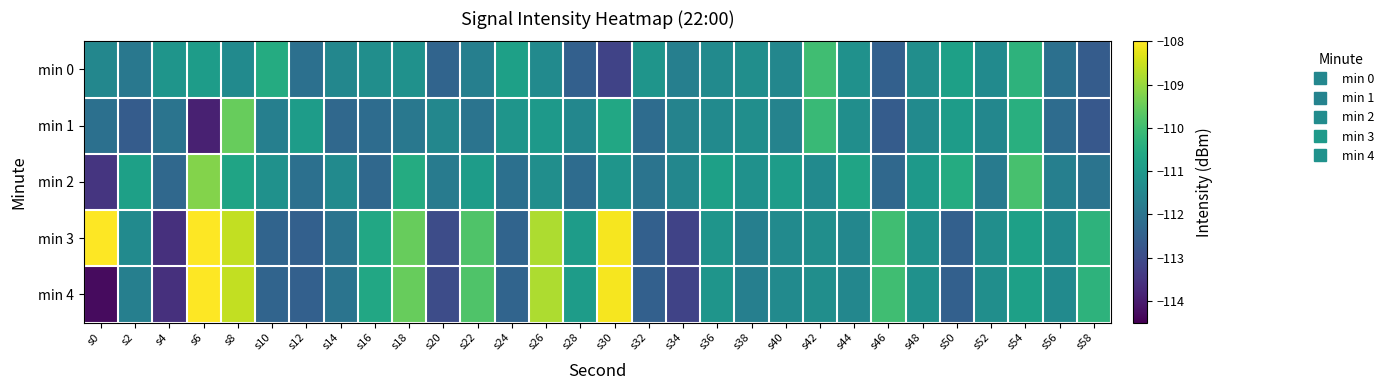

Reading left to right, extract all data points from this chart.

min 0: s0=-111.5	s2=-111.9	s4=-111.1	s6=-110.9	s8=-111.4	s10=-110.5	s12=-112.1	s14=-111.5	s16=-111.3	s18=-111.2	s20=-112.4	s22=-111.7	s24=-110.8	s26=-111.4	s28=-112.5	s30=-113.2	s32=-111.1	s34=-111.7	s36=-111.4	s38=-111.3	s40=-111.5	s42=-110.0	s44=-111.2	s46=-112.5	s48=-111.3	s50=-110.8	s52=-111.4	s54=-110.3	s56=-112.1	s58=-112.6
min 1: s0=-112.1	s2=-112.6	s4=-112.0	s6=-113.9	s8=-109.5	s10=-111.7	s12=-110.9	s14=-112.3	s16=-112.2	s18=-111.9	s20=-111.5	s22=-112.0	s24=-111.1	s26=-111.0	s28=-111.5	s30=-110.6	s32=-112.2	s34=-111.6	s36=-111.4	s38=-111.3	s40=-111.6	s42=-110.1	s44=-111.3	s46=-112.6	s48=-111.4	s50=-110.9	s52=-111.5	s54=-110.4	s56=-112.2	s58=-112.7
min 2: s0=-113.5	s2=-110.8	s4=-112.3	s6=-109.2	s8=-110.7	s10=-111.2	s12=-112.1	s14=-111.4	s16=-112.3	s18=-110.5	s20=-111.8	s22=-110.9	s24=-112.1	s26=-111.3	s28=-112.2	s30=-111.1	s32=-112.0	s34=-111.5	s36=-110.8	s38=-111.2	s40=-110.9	s42=-111.4	s44=-110.7	s46=-112.3	s48=-111.0	s50=-110.5	s52=-111.8	s54=-109.9	s56=-111.7	s58=-112.0
min 3: s0=-108.0	s2=-111.4	s4=-113.6	s6=-108.0	s8=-108.6	s10=-112.4	s12=-112.5	s14=-112.0	s16=-110.6	s18=-109.5	s20=-113.0	s22=-109.8	s24=-112.4	s26=-108.8	s28=-110.9	s30=-108.1	s32=-112.5	s34=-113.2	s36=-111.1	s38=-111.7	s40=-111.4	s42=-111.3	s44=-111.5	s46=-110.0	s48=-111.2	s50=-112.5	s52=-111.3	s54=-110.8	s56=-111.4	s58=-110.3
min 4: s0=-114.3	s2=-111.7	s4=-113.6	s6=-108.0	s8=-108.6	s10=-112.4	s12=-112.5	s14=-112.0	s16=-110.6	s18=-109.5	s20=-113.0	s22=-109.8	s24=-112.4	s26=-108.8	s28=-110.9	s30=-108.1	s32=-112.5	s34=-113.2	s36=-111.1	s38=-111.7	s40=-111.4	s42=-111.3	s44=-111.5	s46=-110.0	s48=-111.2	s50=-112.5	s52=-111.3	s54=-110.8	s56=-111.4	s58=-110.3